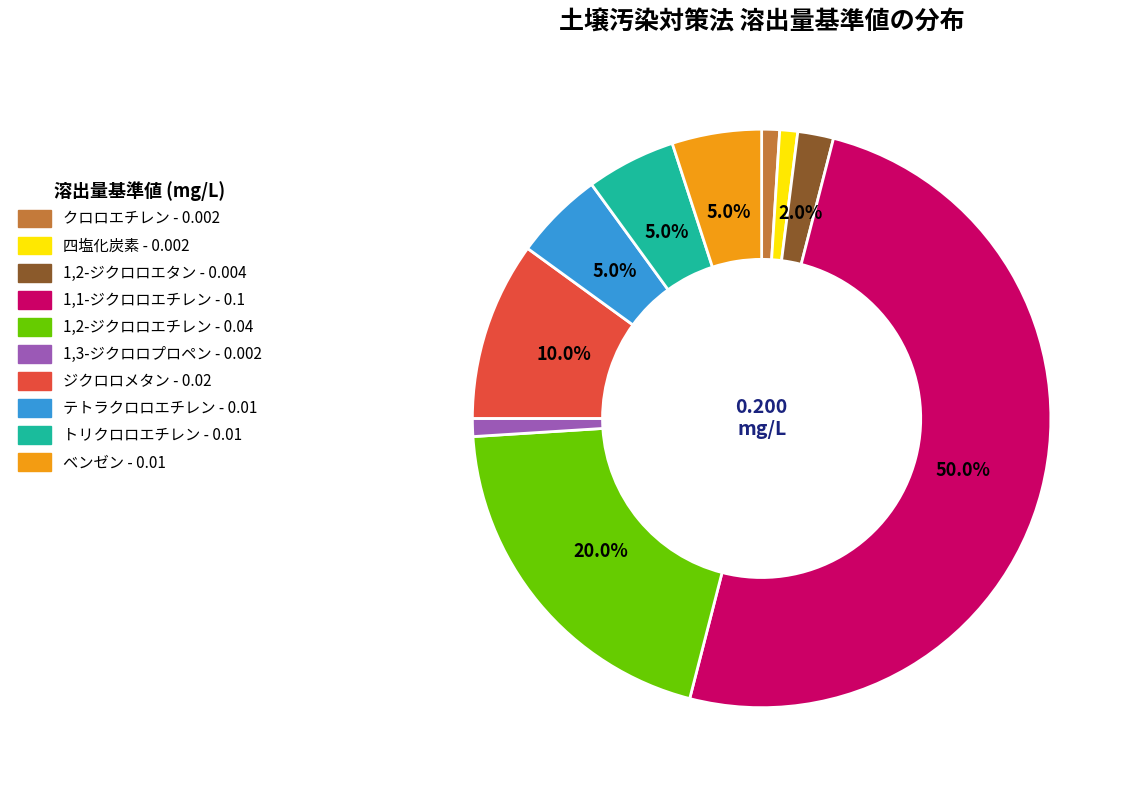

To the nearest percent, what is the average slice percentage?

10%